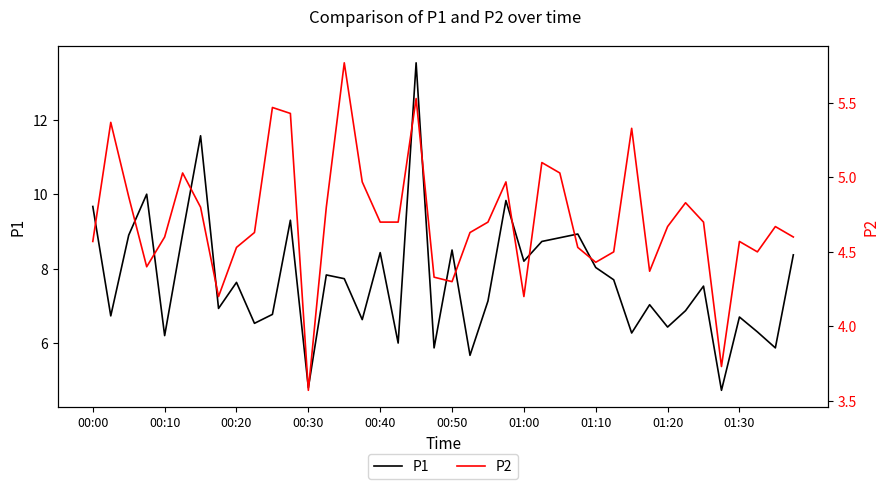

How many values in the P2 series are below 4?

2